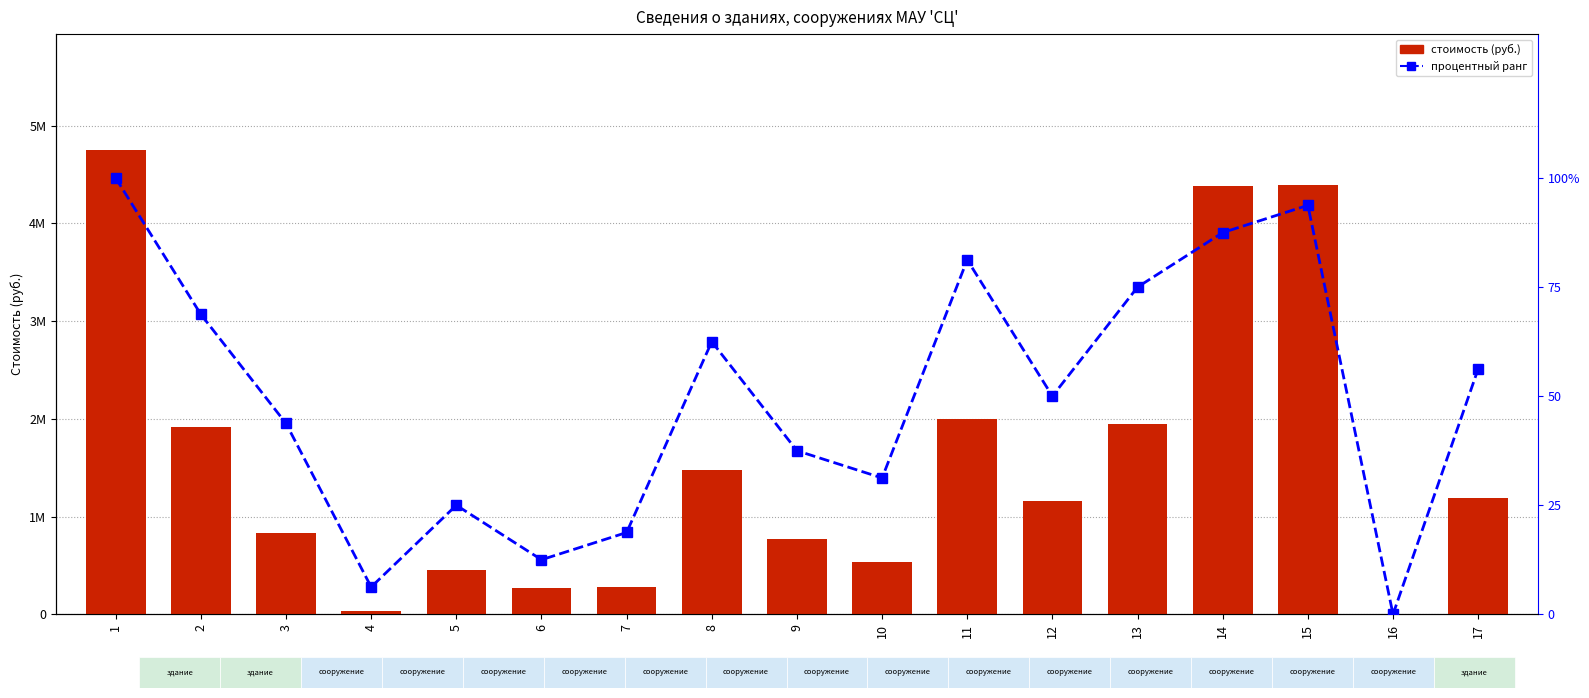

At which label does стоимость (руб.) reach its minimum?

16